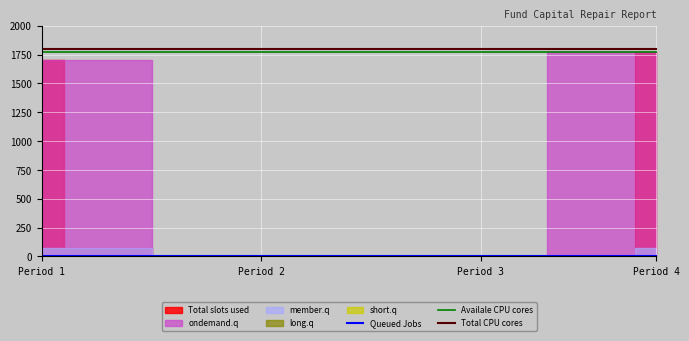

Is it true that Total slots used equals 722.2 at 4?

False